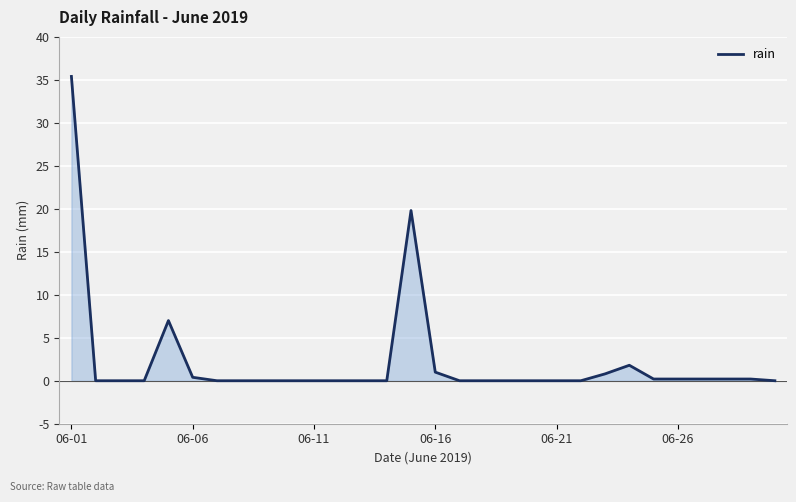

What is the maximum value shown in the chart?

35.4